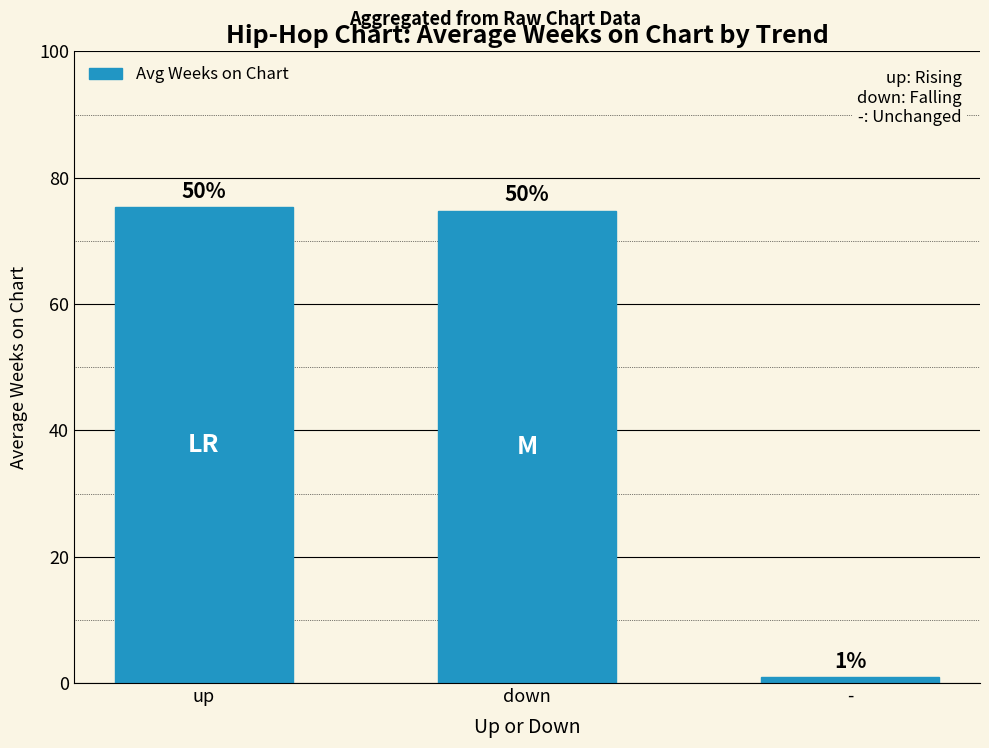

Which category has the highest value across all series?

up